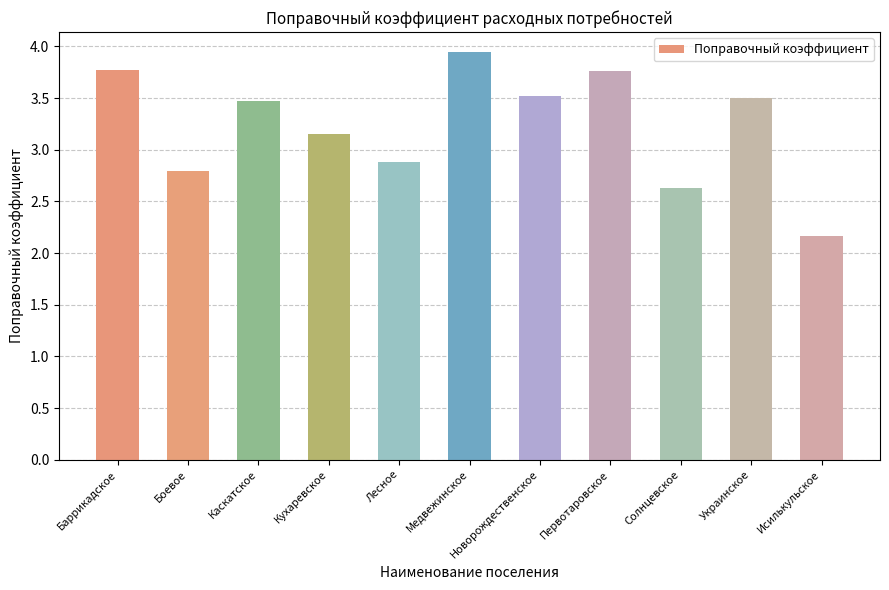

The chart shows a value of 2.8 at Боевое. True or false?

True